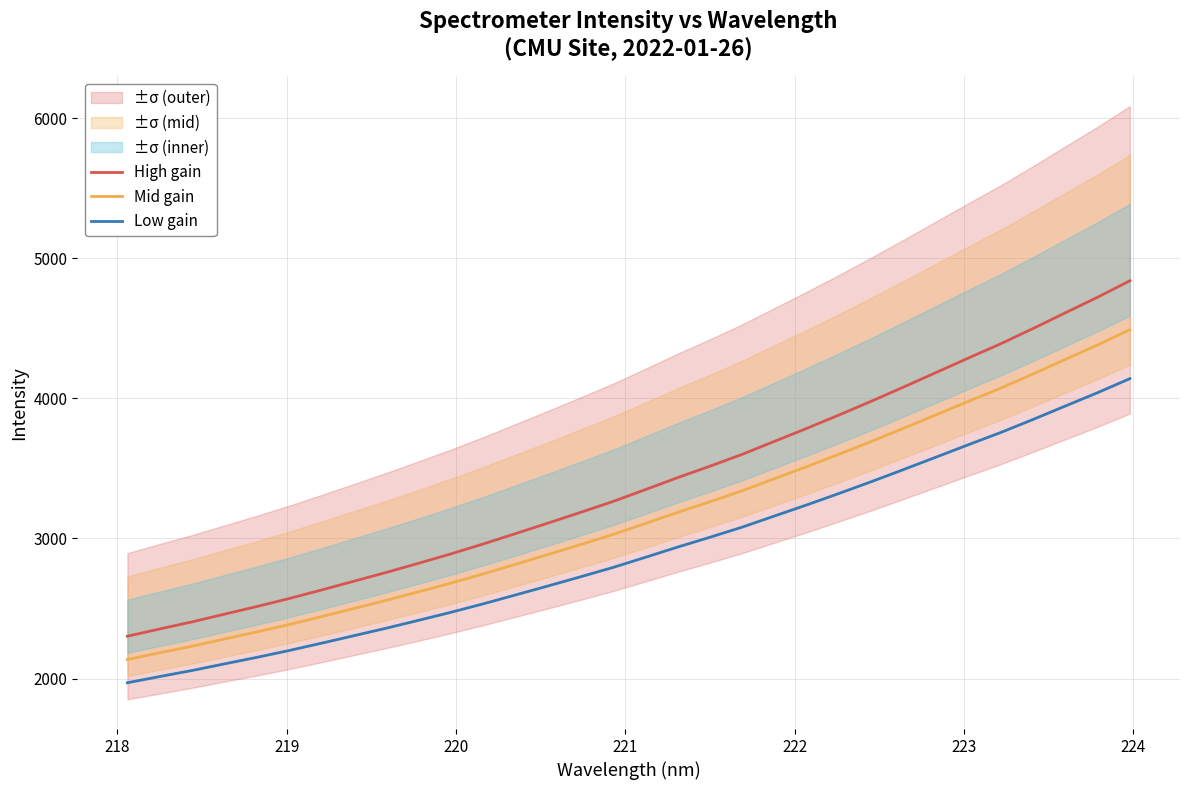

True or false: Mid gain and Low gain cross at least once.

False